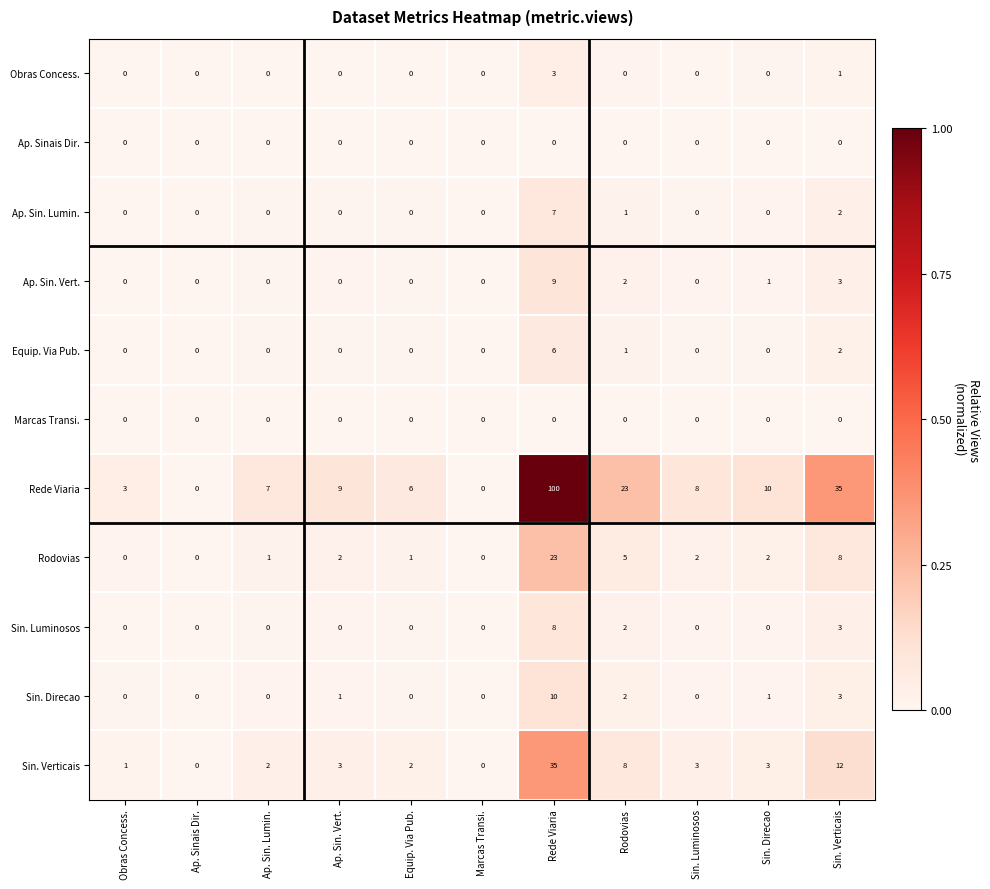

The value of Sin. Verticais at Rede Viaria is 54. True or false?

False